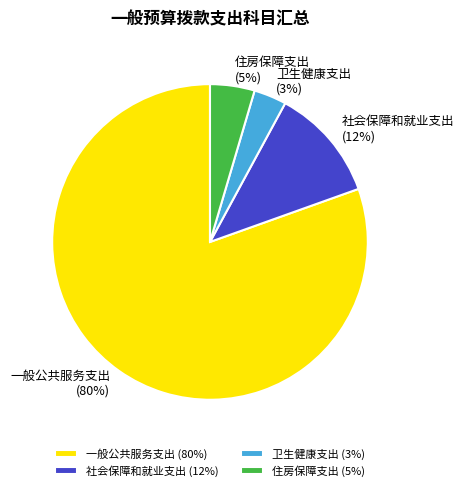

To the nearest percent, what portion does 社会保障和就业支出 represent?

12%